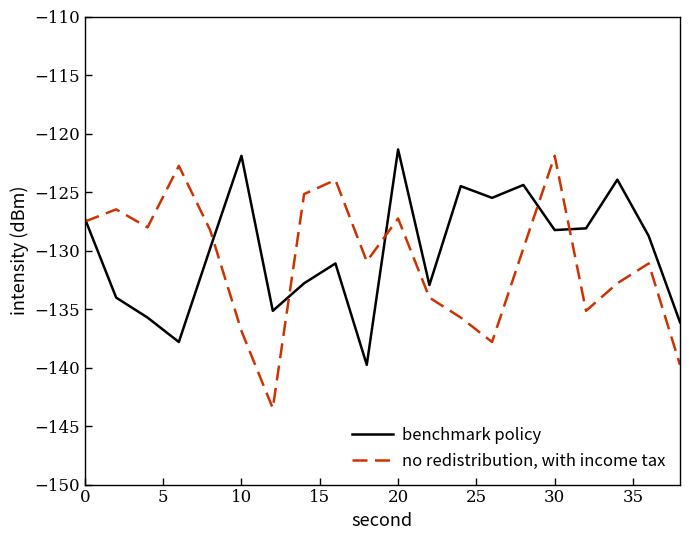

Is this an area chart (filled region under the line)?

No